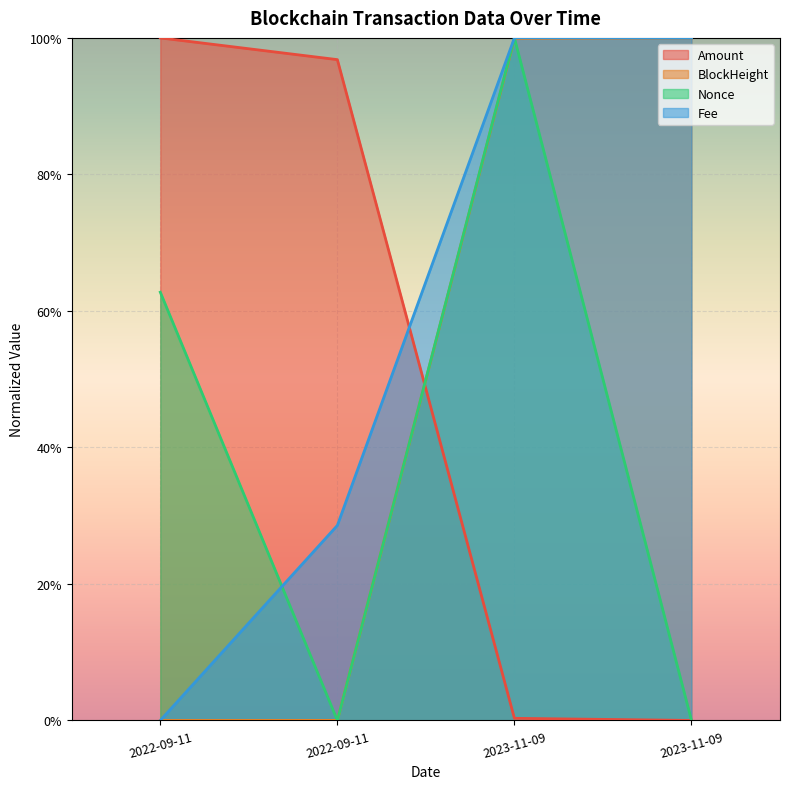

Rank the series by their maximum value, from highest to lowest.

Amount, BlockHeight